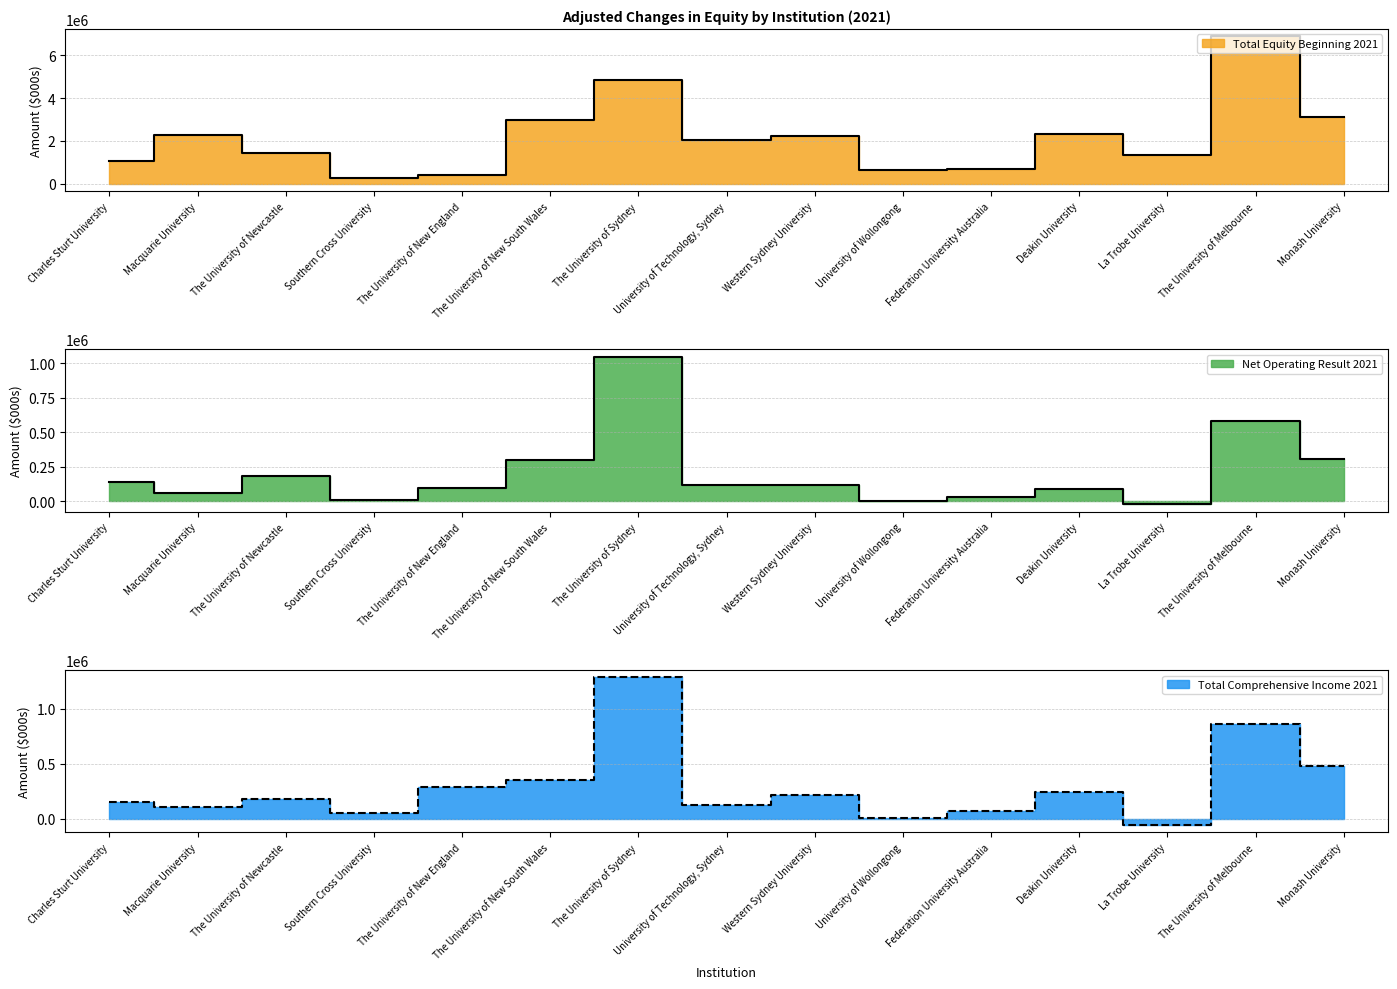

The Total Equity Beginning 2021 series shows 280840 at The University of New England. True or false?

False